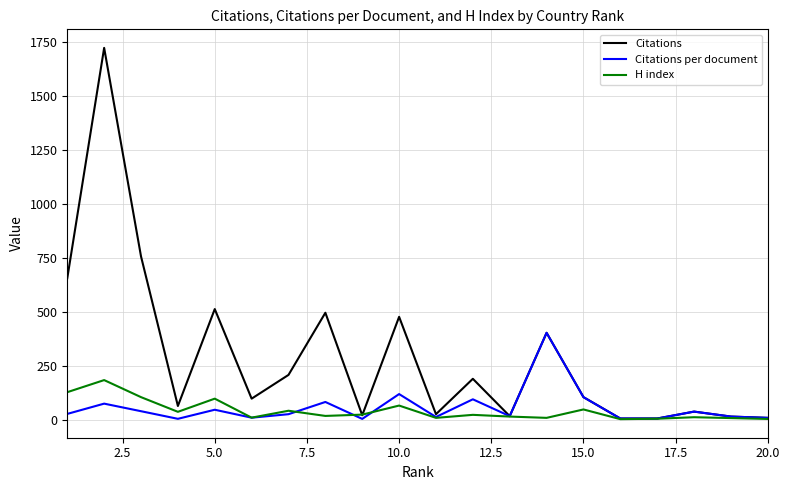

At how many categories does at least one series exceed 339?

7